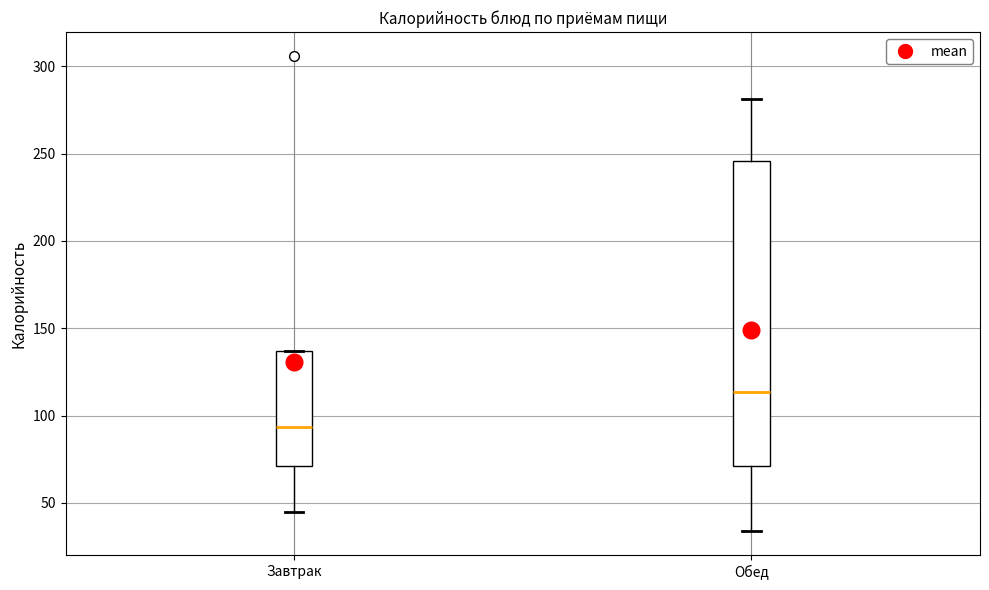

Where does the lower whisker of the box for Обед end on the y-axis? The values are not printed on the chart, so give them approximately, as read against the axis.

35